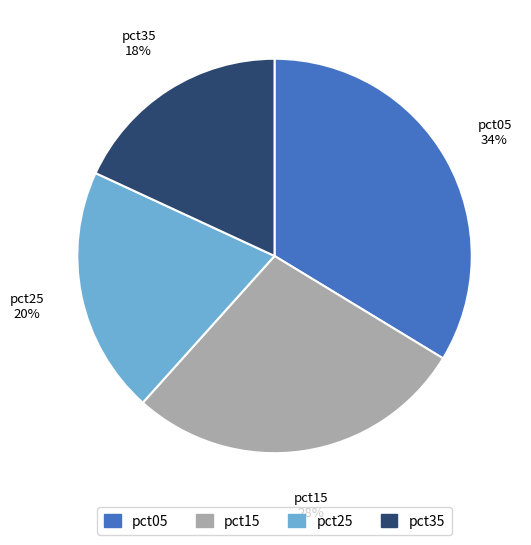

Does any single category account for the majority?

No